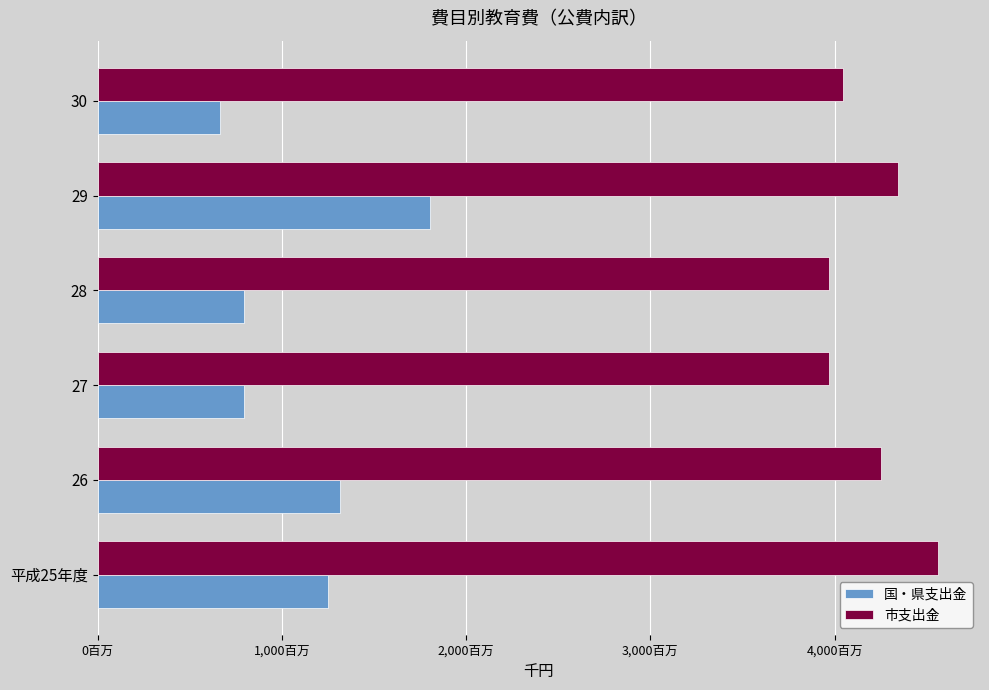

Reading left to right, what are all the values shown in this chart?

国・県支出金: 1248240	1318339	795988	795988	1804947	662986
市支出金: 4561467	4254389	3969909	3969909	4346271	4045821